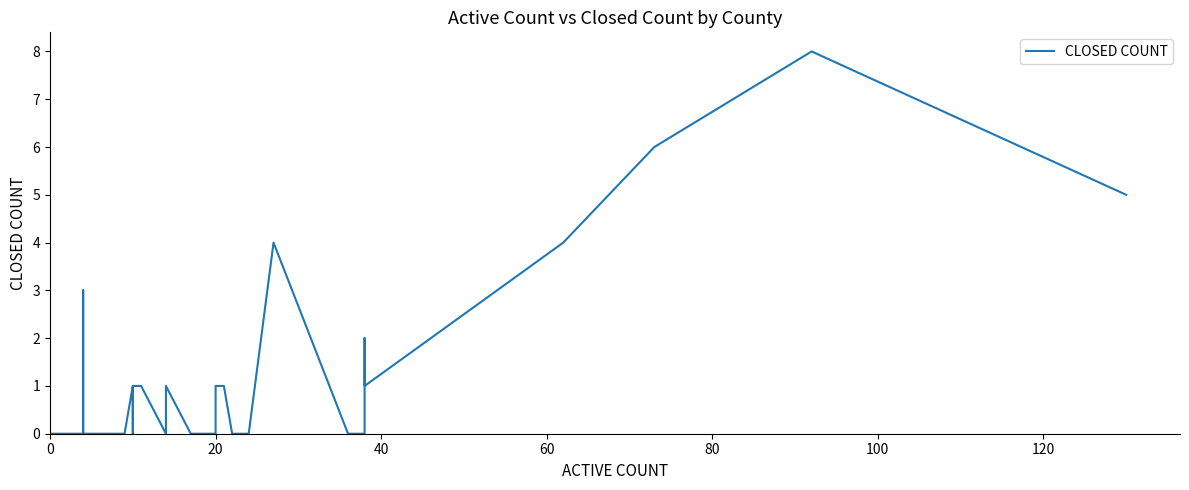

How many lines are shown in the chart?

1